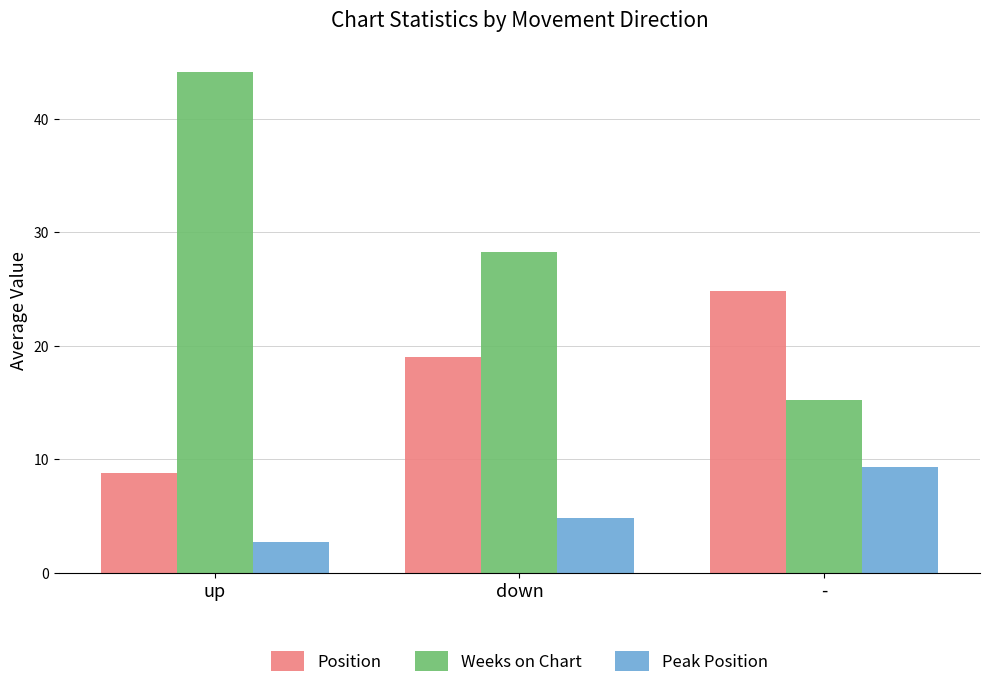

What is the label of the 2nd bar from the right?

down